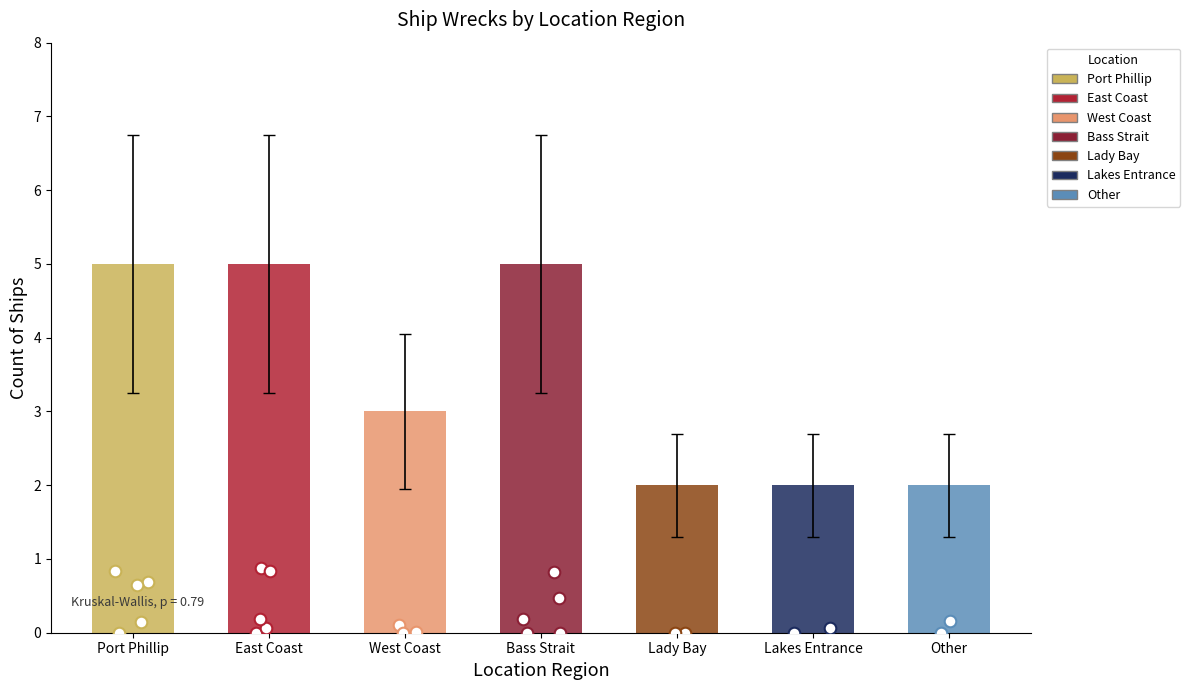

Approximately how many times larger is the value at Bass Strait compared to West Coast?

1.7